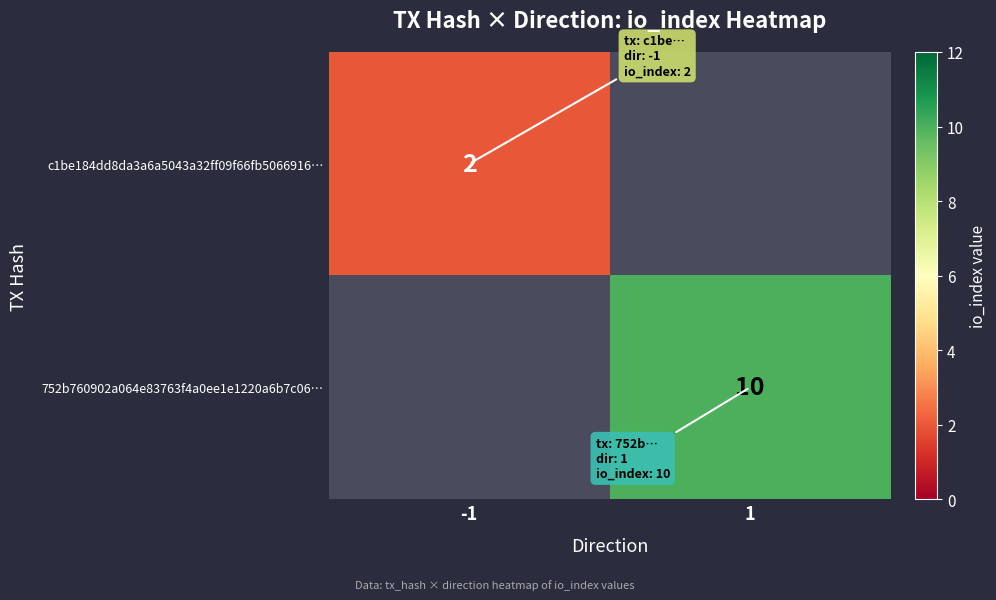

Is the value of 752b760902a064e83763f4a0ee1e1220a6b7c06… at 1 greater than the value of c1be184dd8da3a6a5043a32ff09f66fb5066916… at -1?

Yes